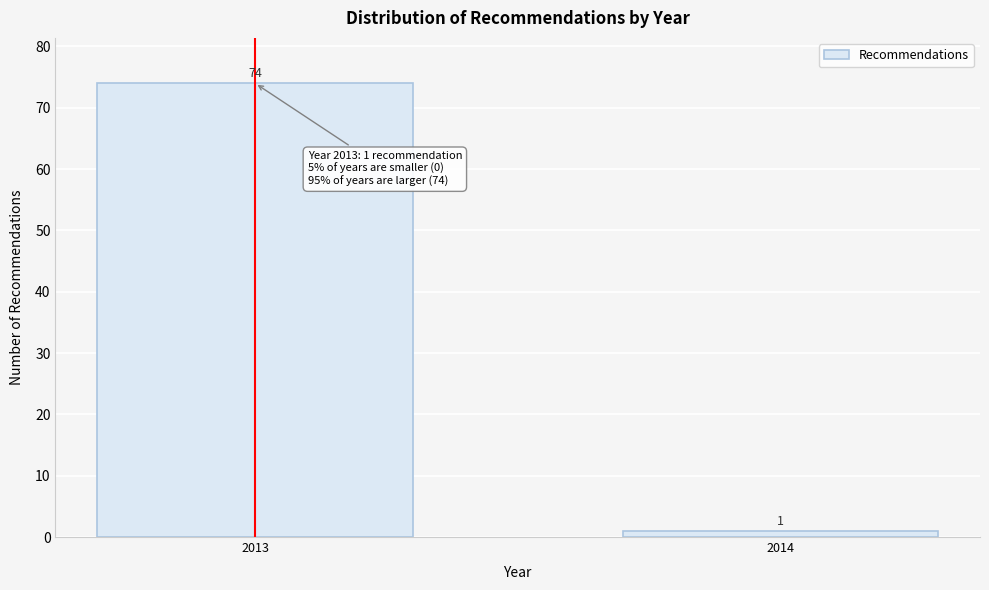

Reading left to right, extract all data points from this chart.

2013=74	2014=1